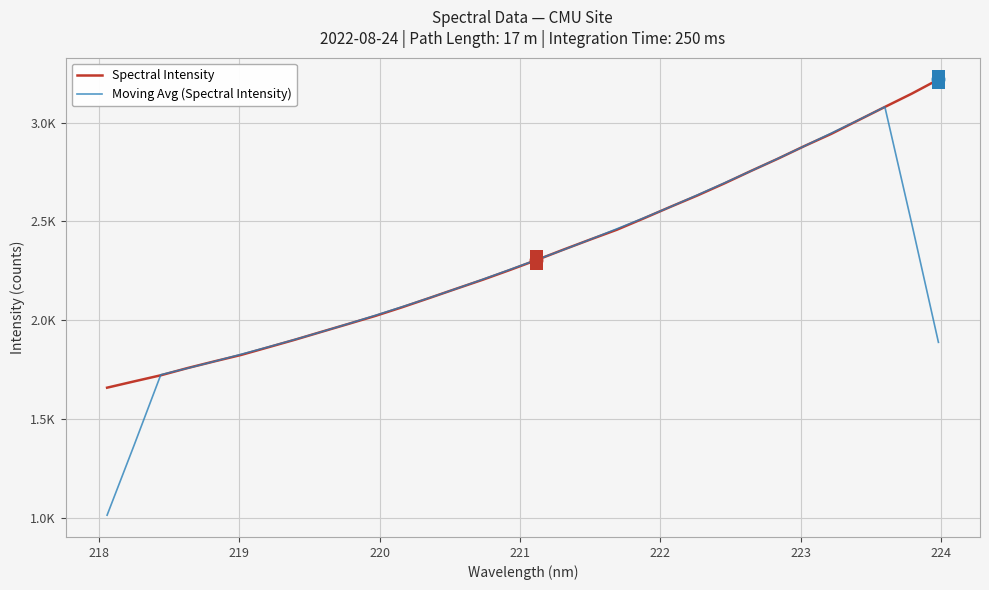

Which series has the largest total across all categories?

Spectral Intensity